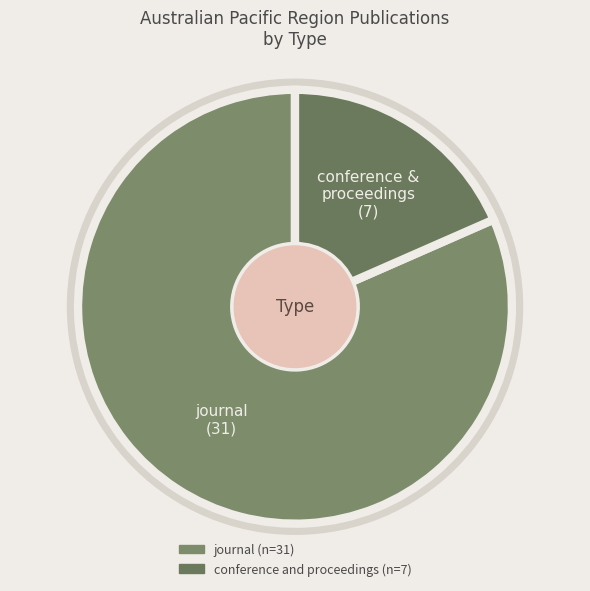

Rank the categories by value from lowest to highest.

conference and proceedings, journal